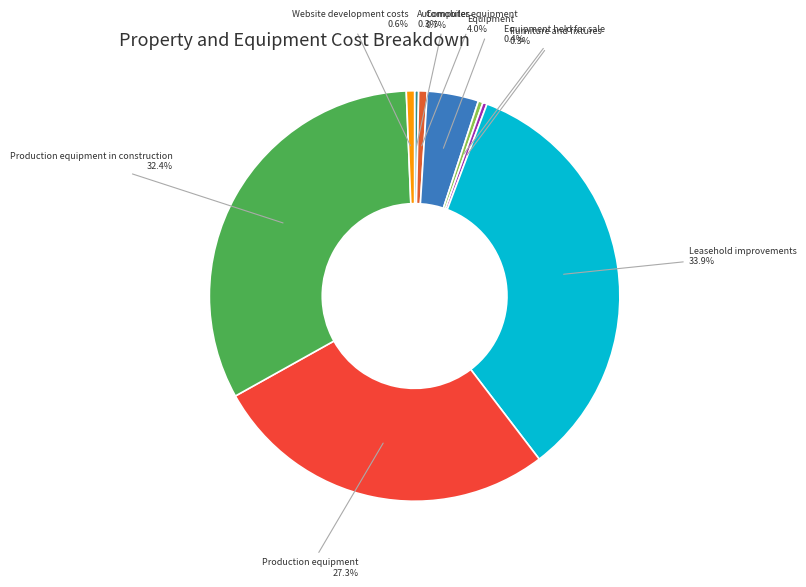

How many slices are in this pie chart?

9